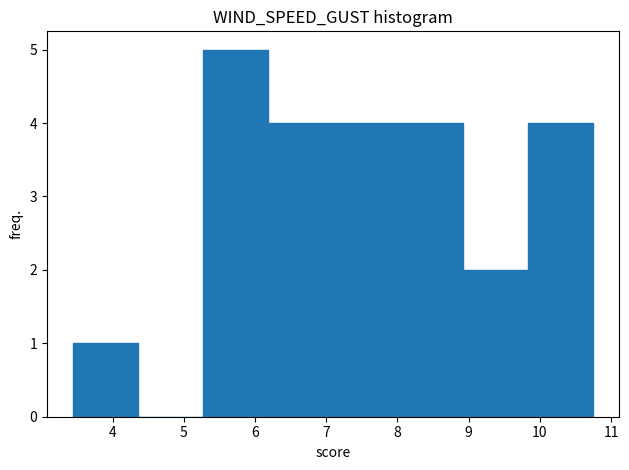

Over which range of the x-axis is the bar tallest?

5.3 to 6.2